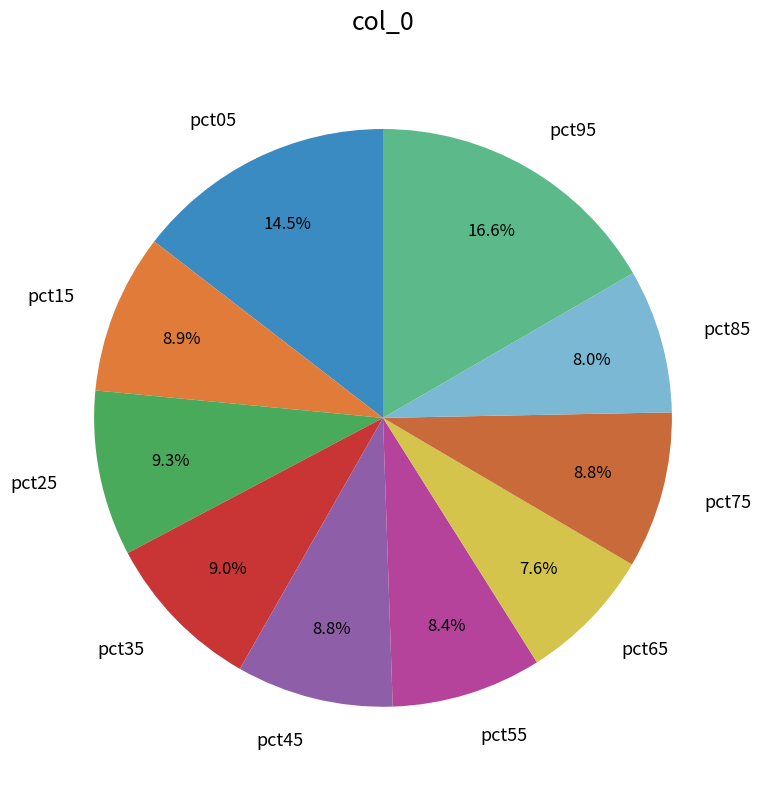

Is it true that pct25 is 9% of the pie?

True